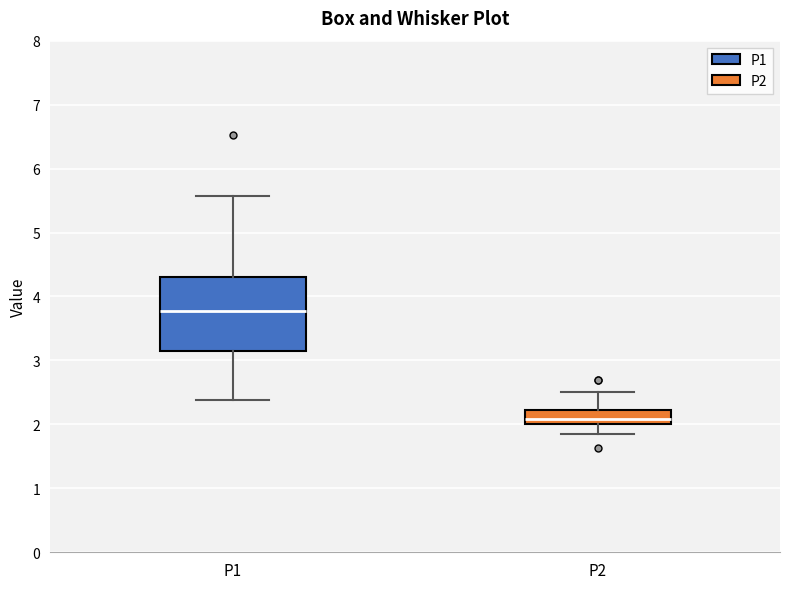

Reading left to right, transcribe this box plot: for each box, give where its median line is, the range the box spans, and where its two whiskers end, as read against the y-axis. The values are not printed on the chart, so give them approximately, as read against the axis.

P1: median 3.8, box 3.1 to 4.3, whiskers 2.4 to 5.6
P2: median 2.1, box 2.0 to 2.2, whiskers 1.9 to 2.5